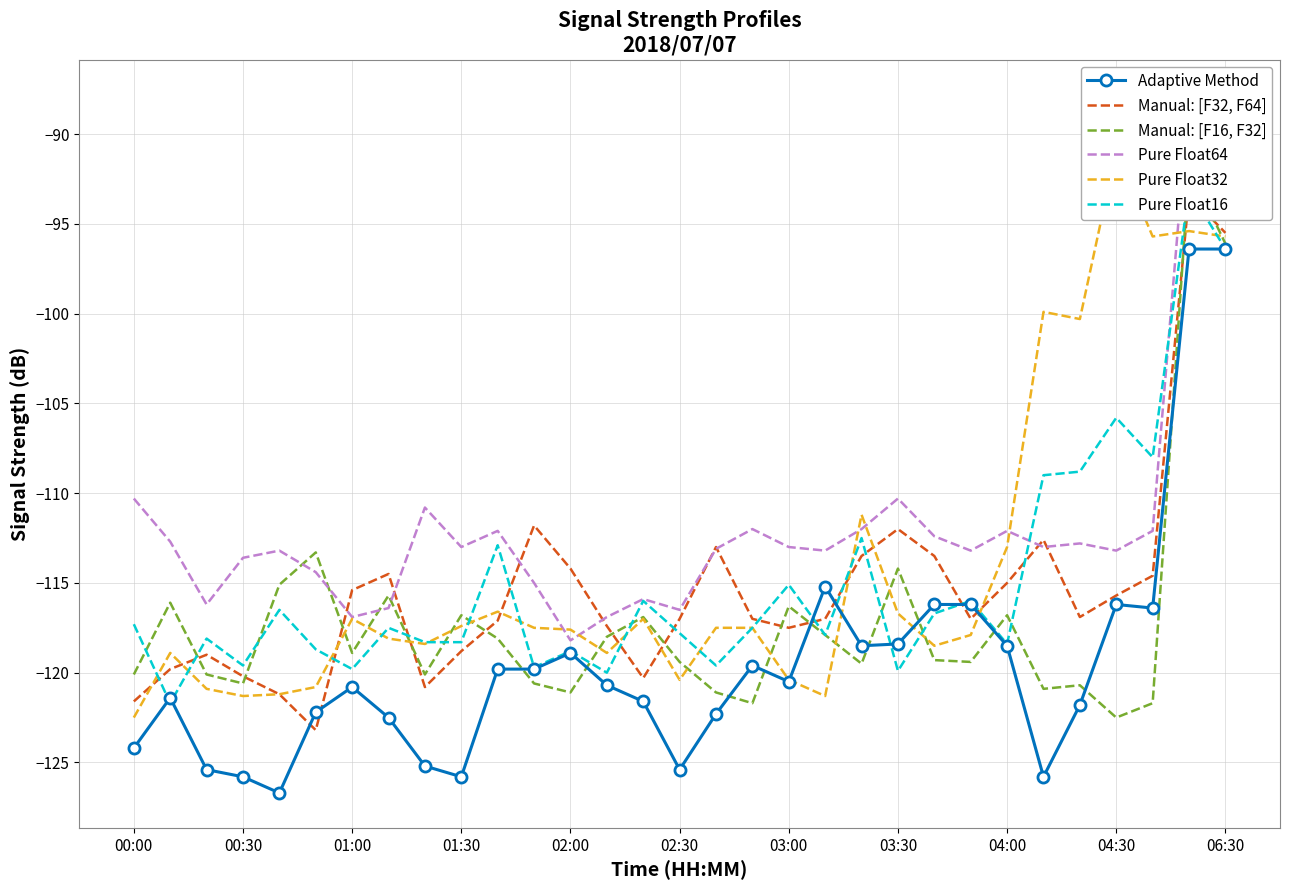

How many interior local peaks does the Pure Float32 series have?

8